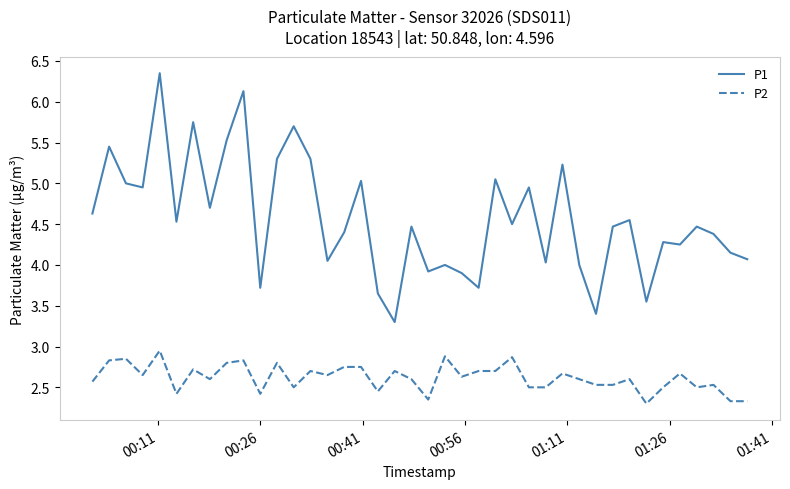

Which series has the widest spread of values?

P1